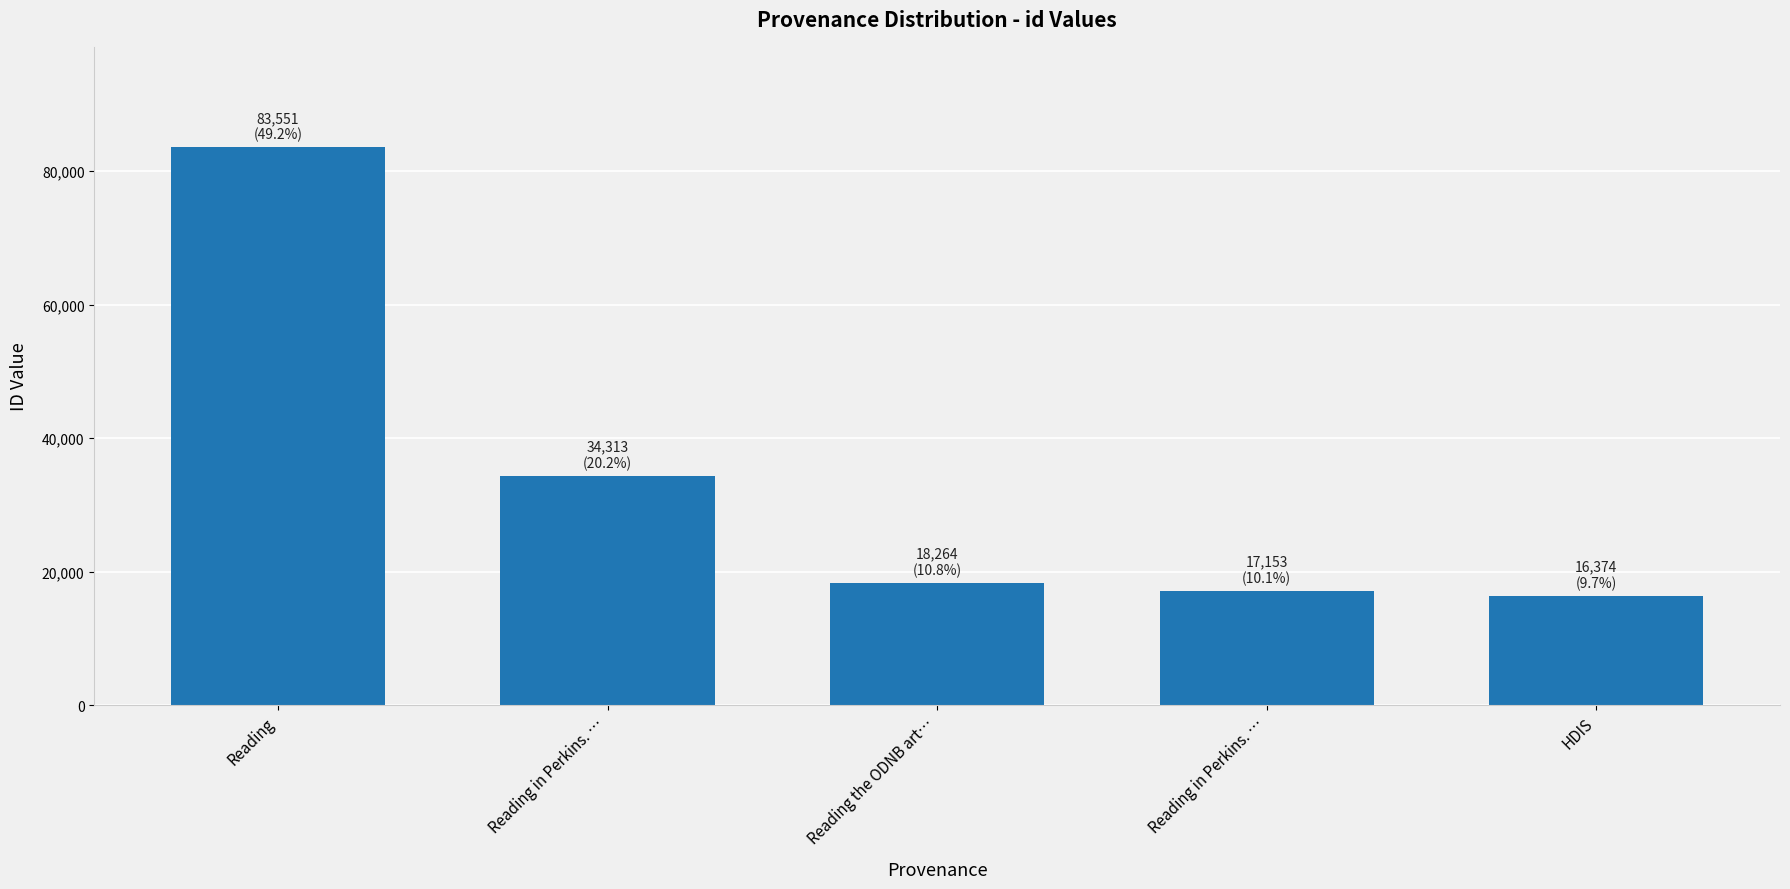

Reading left to right, extract all data points from this chart.

Reading=83551	Reading in Perkins. …=34313	Reading the ODNB art…=18264	Reading in Perkins. …=17153	HDIS=16374